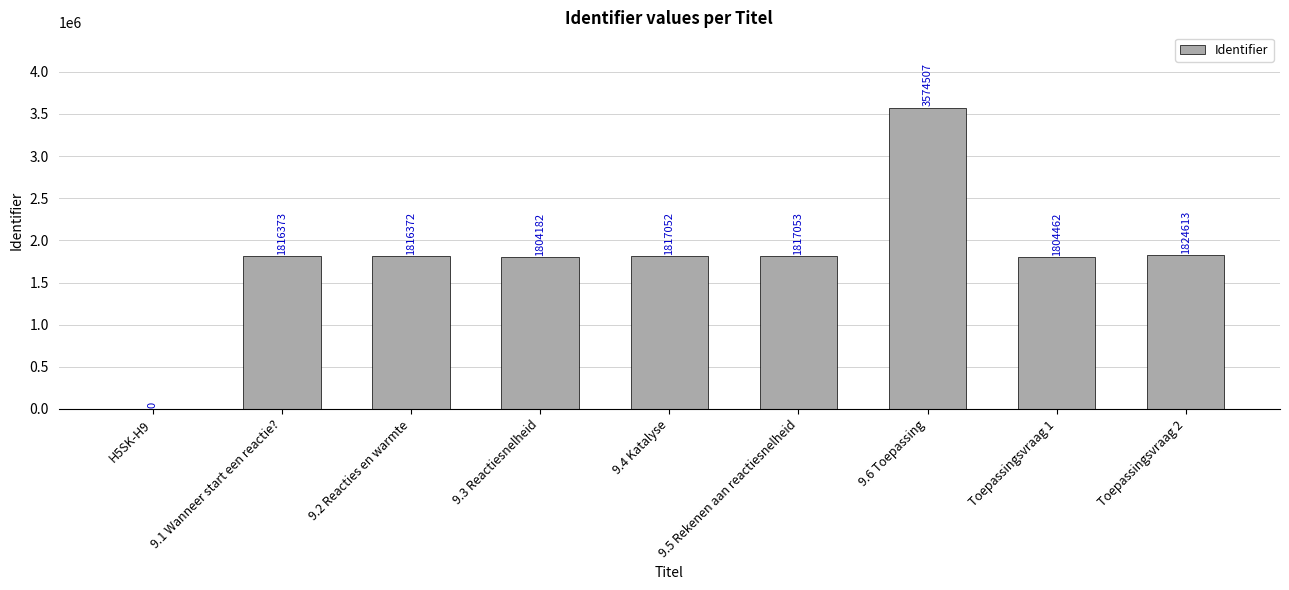

What is the change in value from H5SK-H9 to 9.2 Reacties en warmte?

+1816372